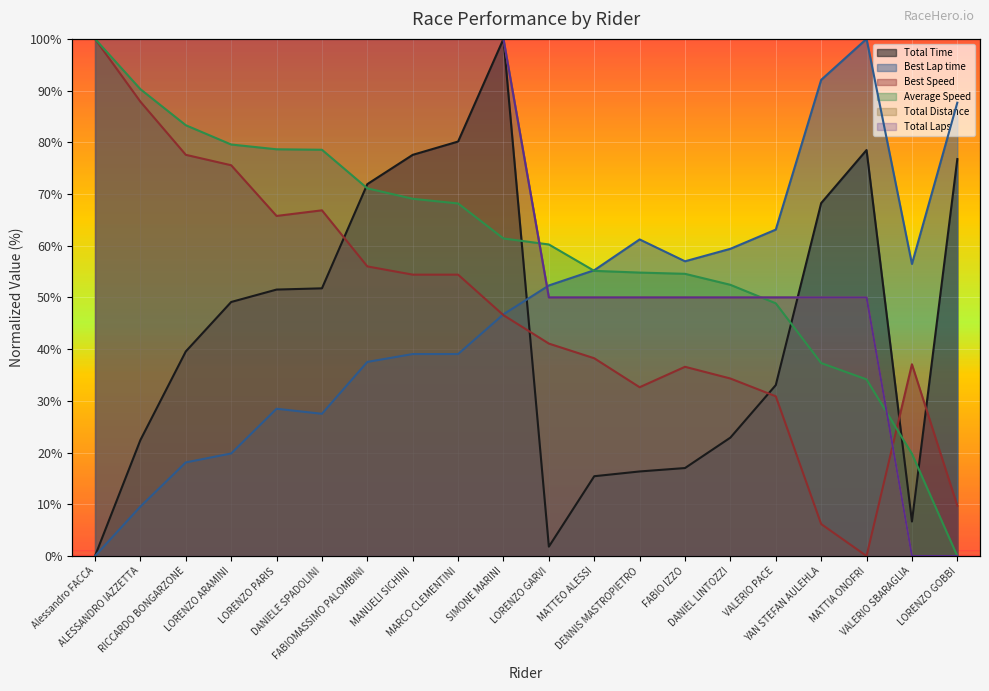

What is the sum of all Total Distance values?

1400.0